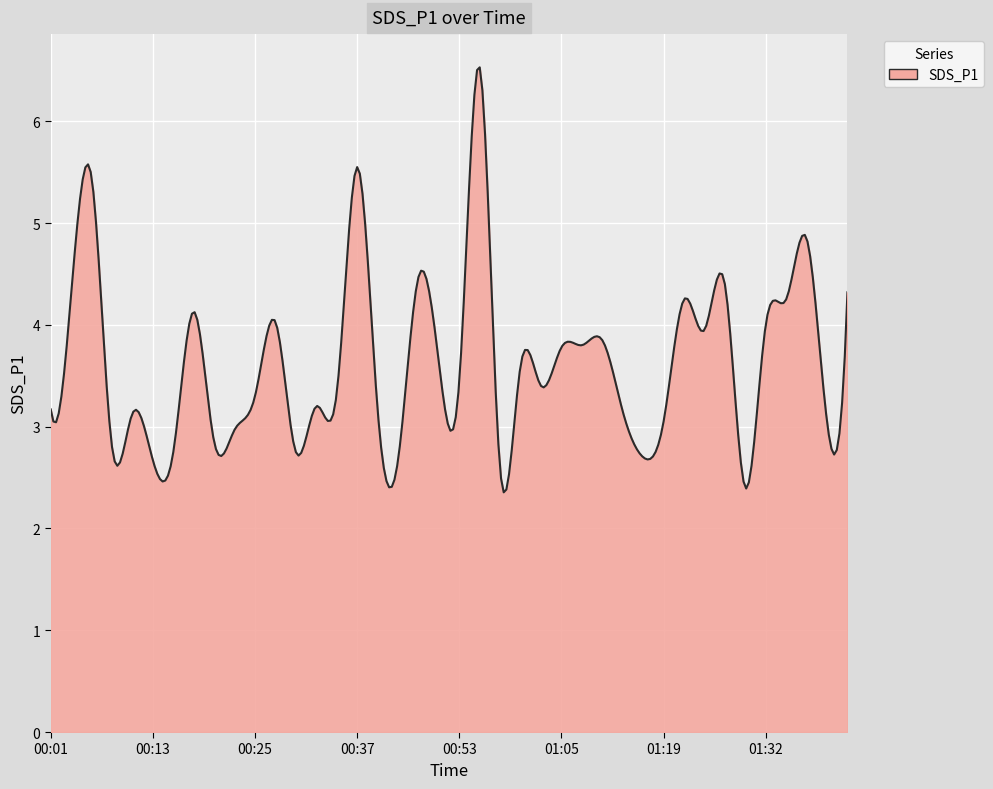

How many categories are shown in the chart?

300